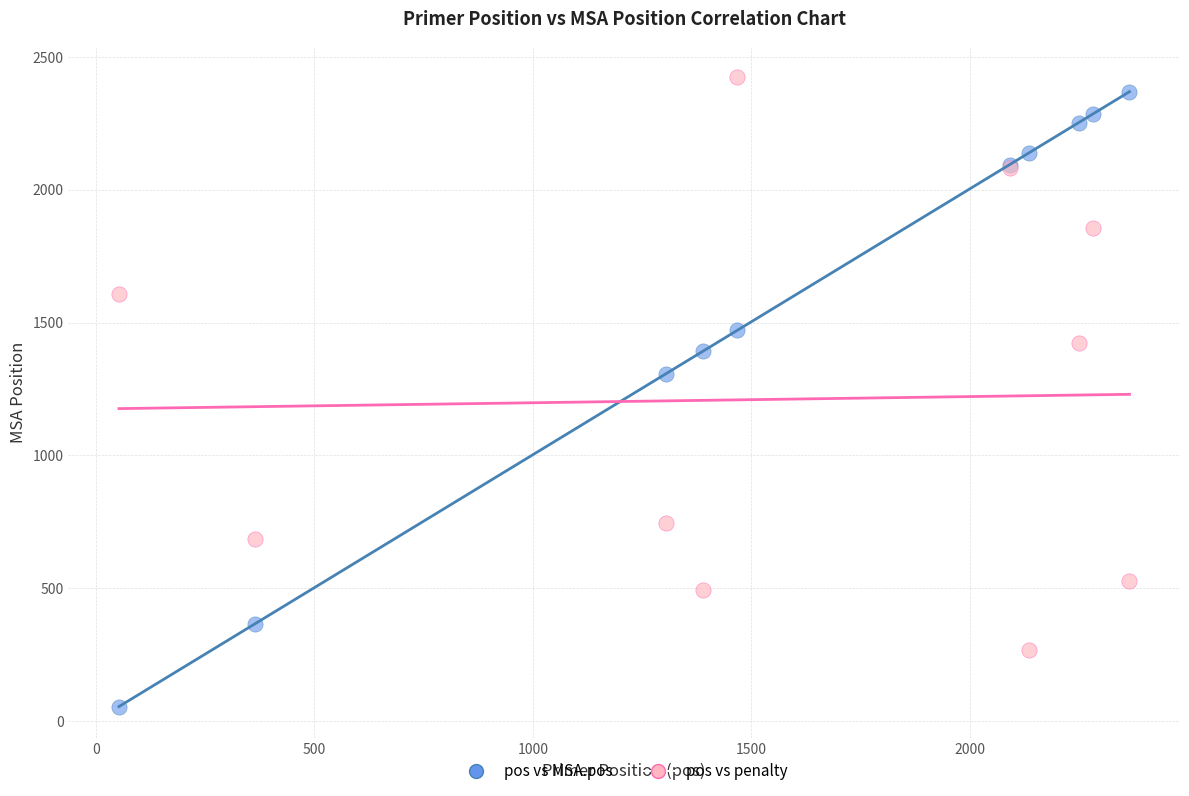

Across all series, what Y value is closest to 1238?

1307.0